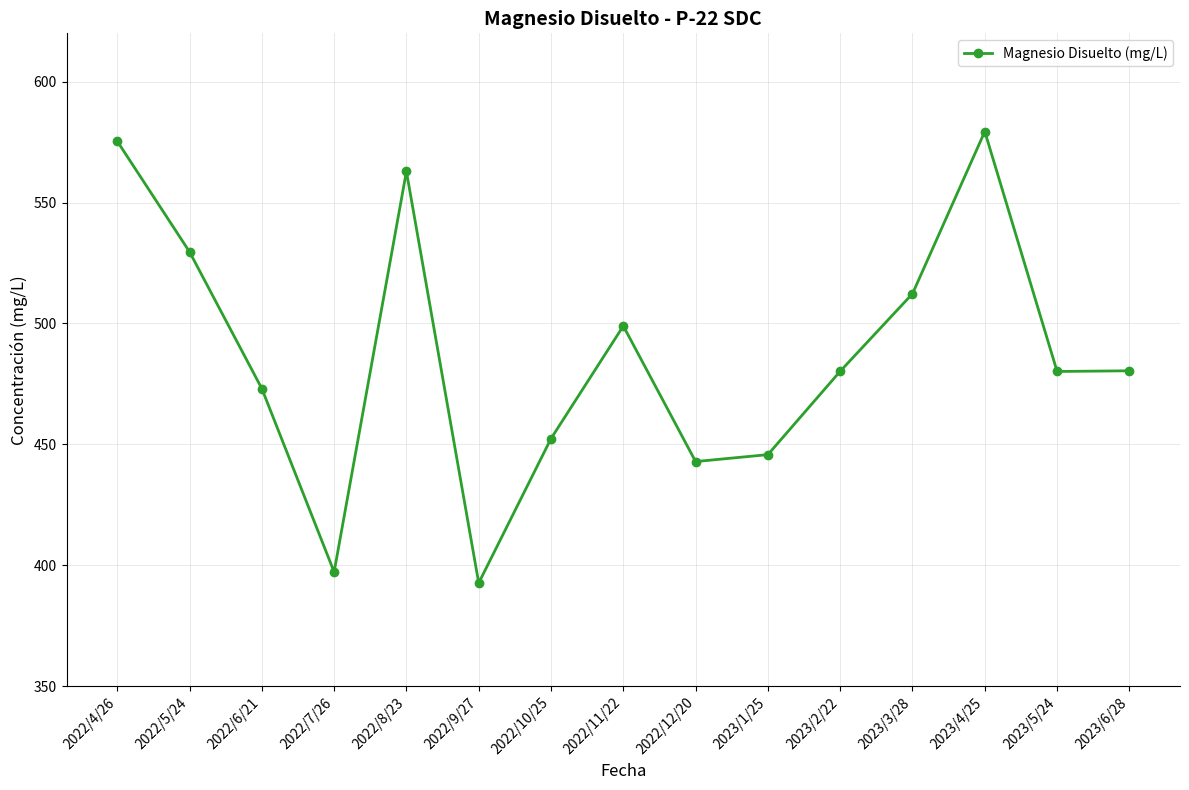

Which has a higher value, 2023/1/25 or 2022/7/26?

2023/1/25